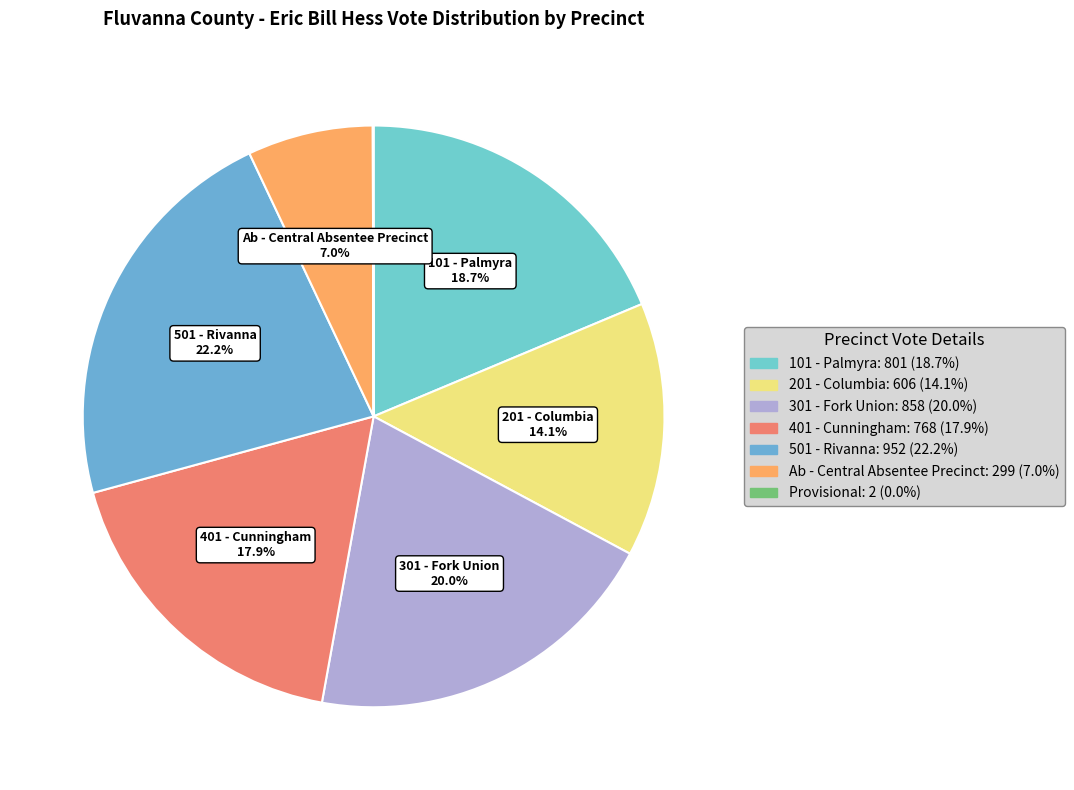

Is there any slice that represents more than half of the pie?

No